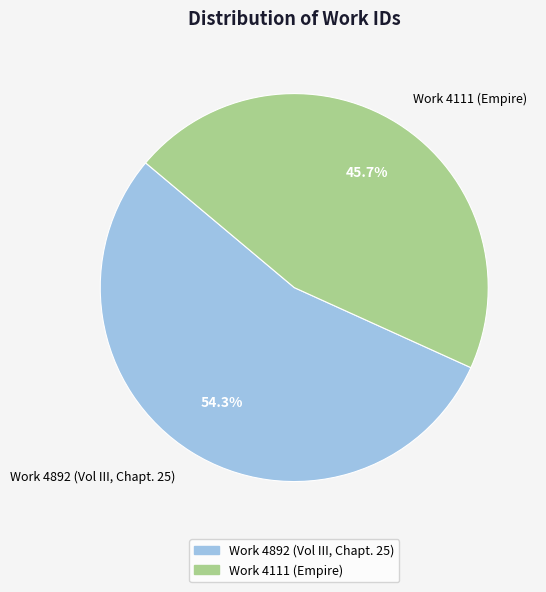

What portion of the pie excludes Work 4892 (Vol III, Chapt. 25)?

45.7%